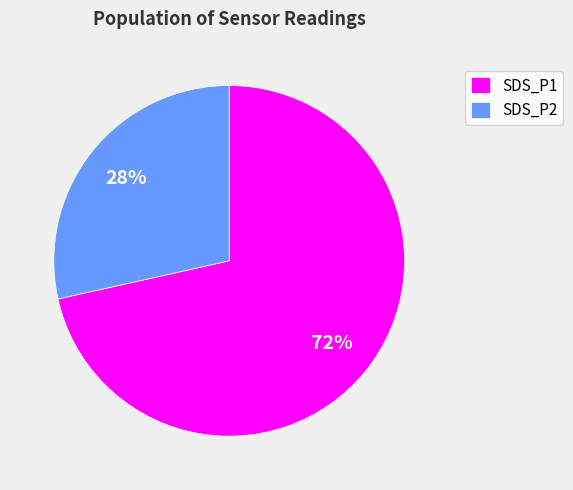

What is the ratio of the value at SDS_P2 to the value at SDS_P1?

0.4